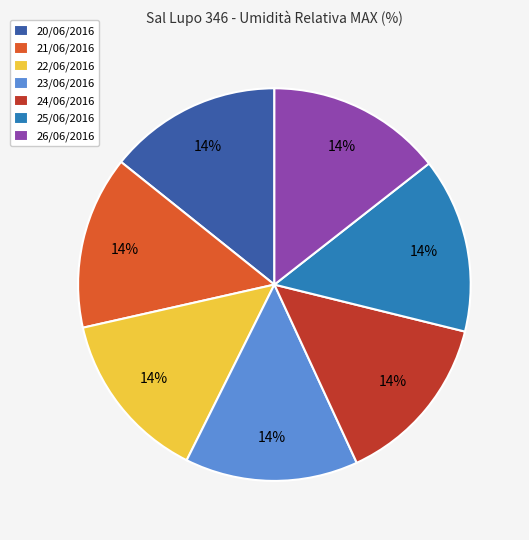

What percentage is the 23/06/2016 slice, to the nearest percent?

14%